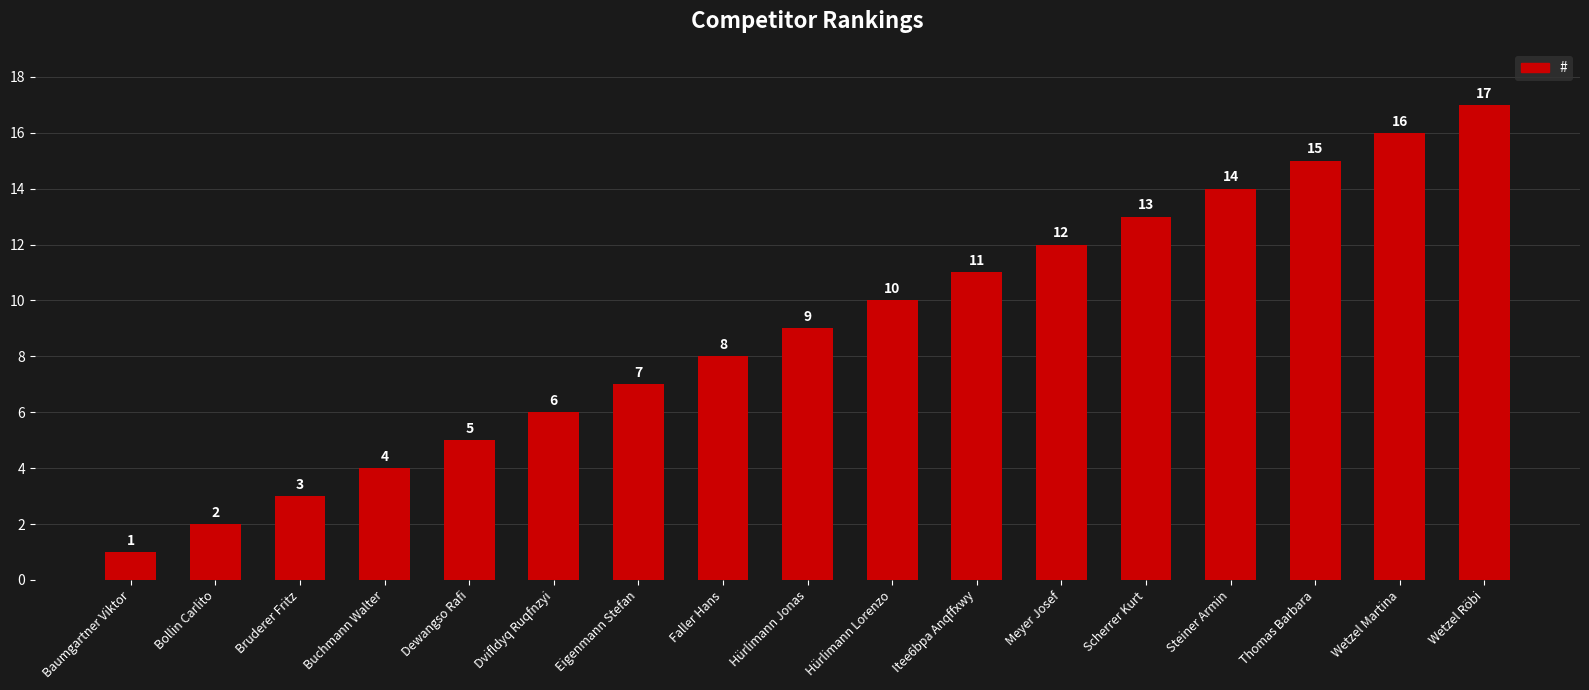

Which label corresponds to the largest value in the chart?

Wetzel Röbi